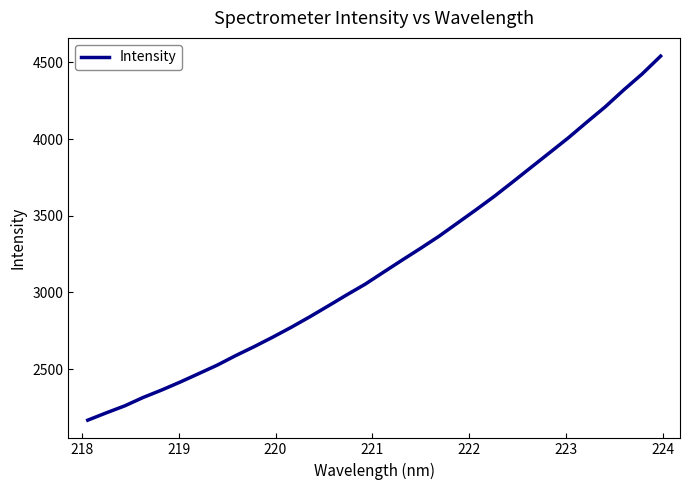

What is the difference between the maximum and minimum values?

2373.5